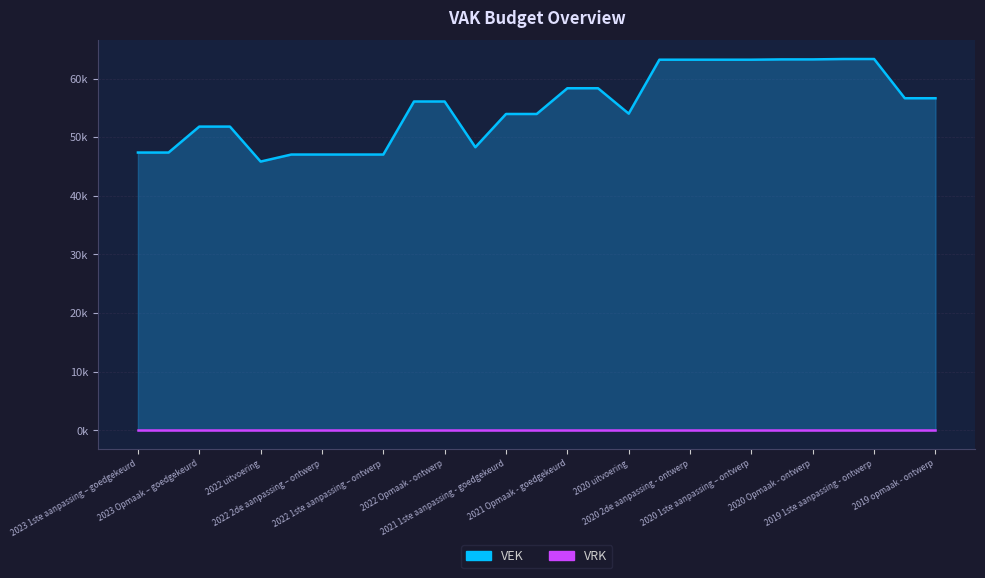

What is the sum of all values?

1491038